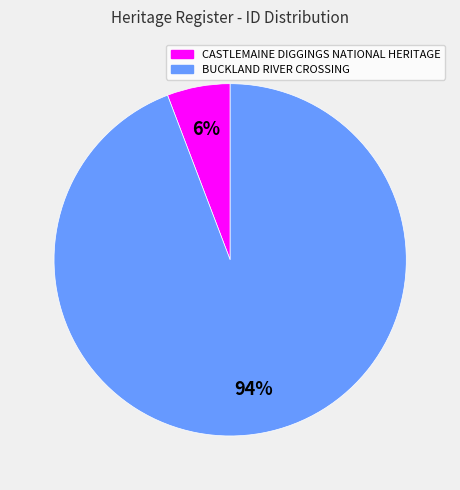

Which has a higher value, BUCKLAND RIVER CROSSING or CASTLEMAINE DIGGINGS NATIONAL HERITAGE?

BUCKLAND RIVER CROSSING